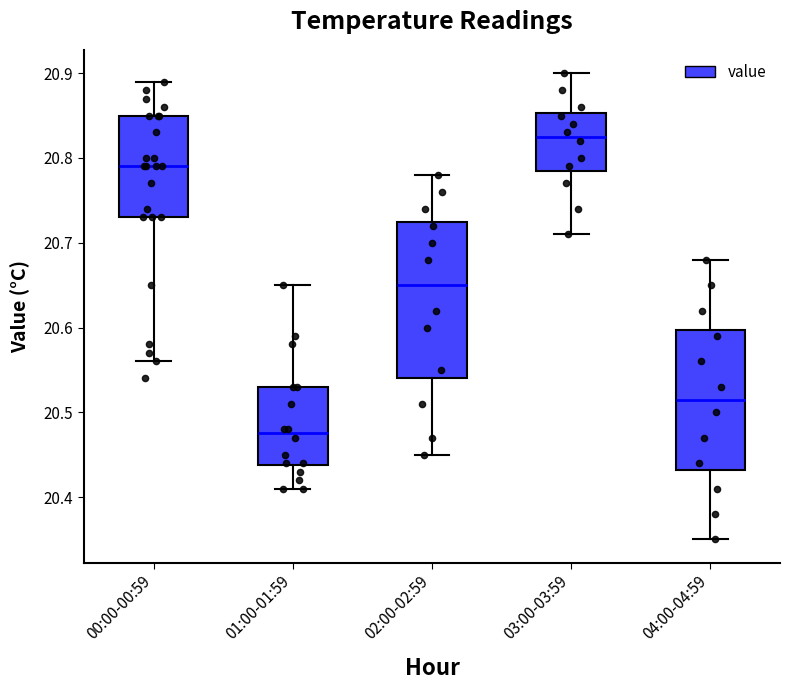

Reading left to right, transcribe this box plot: for each box, give where its median line is, the range the box spans, and where its two whiskers end, as read against the y-axis. The values are not printed on the chart, so give them approximately, as read against the axis.

00:00-00:59: median 20.79, box 20.73 to 20.85, whiskers 20.56 to 20.89
01:00-01:59: median 20.48, box 20.44 to 20.53, whiskers 20.41 to 20.65
02:00-02:59: median 20.65, box 20.54 to 20.73, whiskers 20.45 to 20.78
03:00-03:59: median 20.83, box 20.79 to 20.85, whiskers 20.71 to 20.90
04:00-04:59: median 20.52, box 20.43 to 20.60, whiskers 20.35 to 20.68